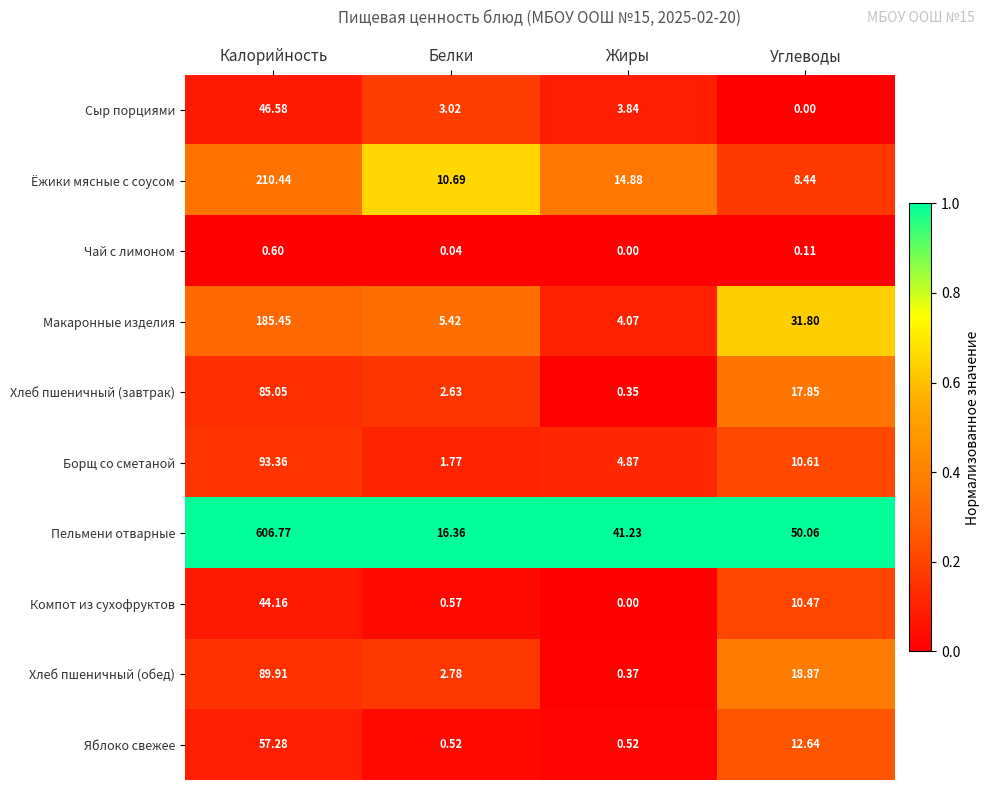

List the series in order of their peak value, highest first.

Пельмени отварные, Ёжики мясные с соусом, Макаронные изделия, Борщ со сметаной, Хлеб пшеничный (обед), Хлеб пшеничный (завтрак), Яблоко свежее, Сыр порциями, Компот из сухофруктов, Чай с лимоном